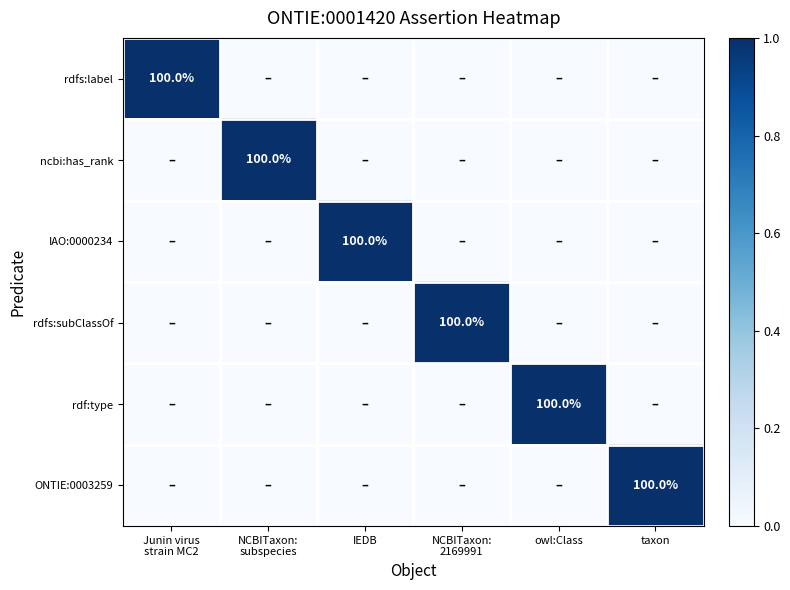

How many rdf:type values are between 0 and 1?

6